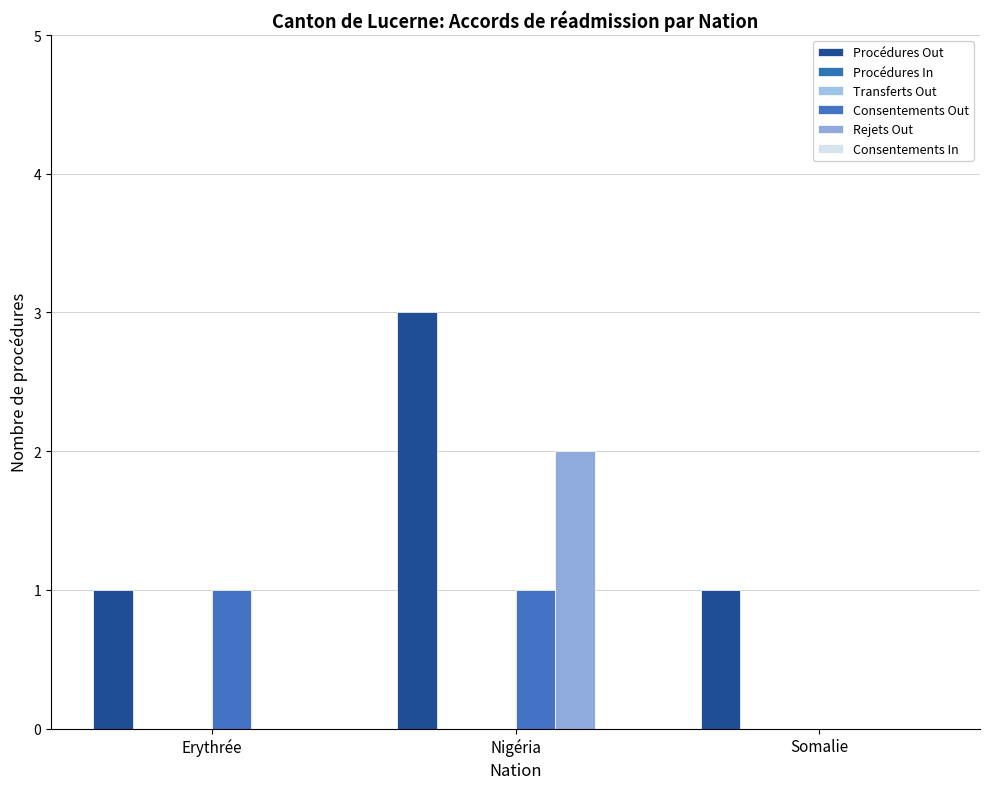

Reading left to right, extract all data points from this chart.

Procédures Out: 1	3	1
Procédures In: 0	0	0
Transferts Out: 0	0	0
Consentements Out: 1	1	0
Rejets Out: 0	2	0
Consentements In: 0	0	0